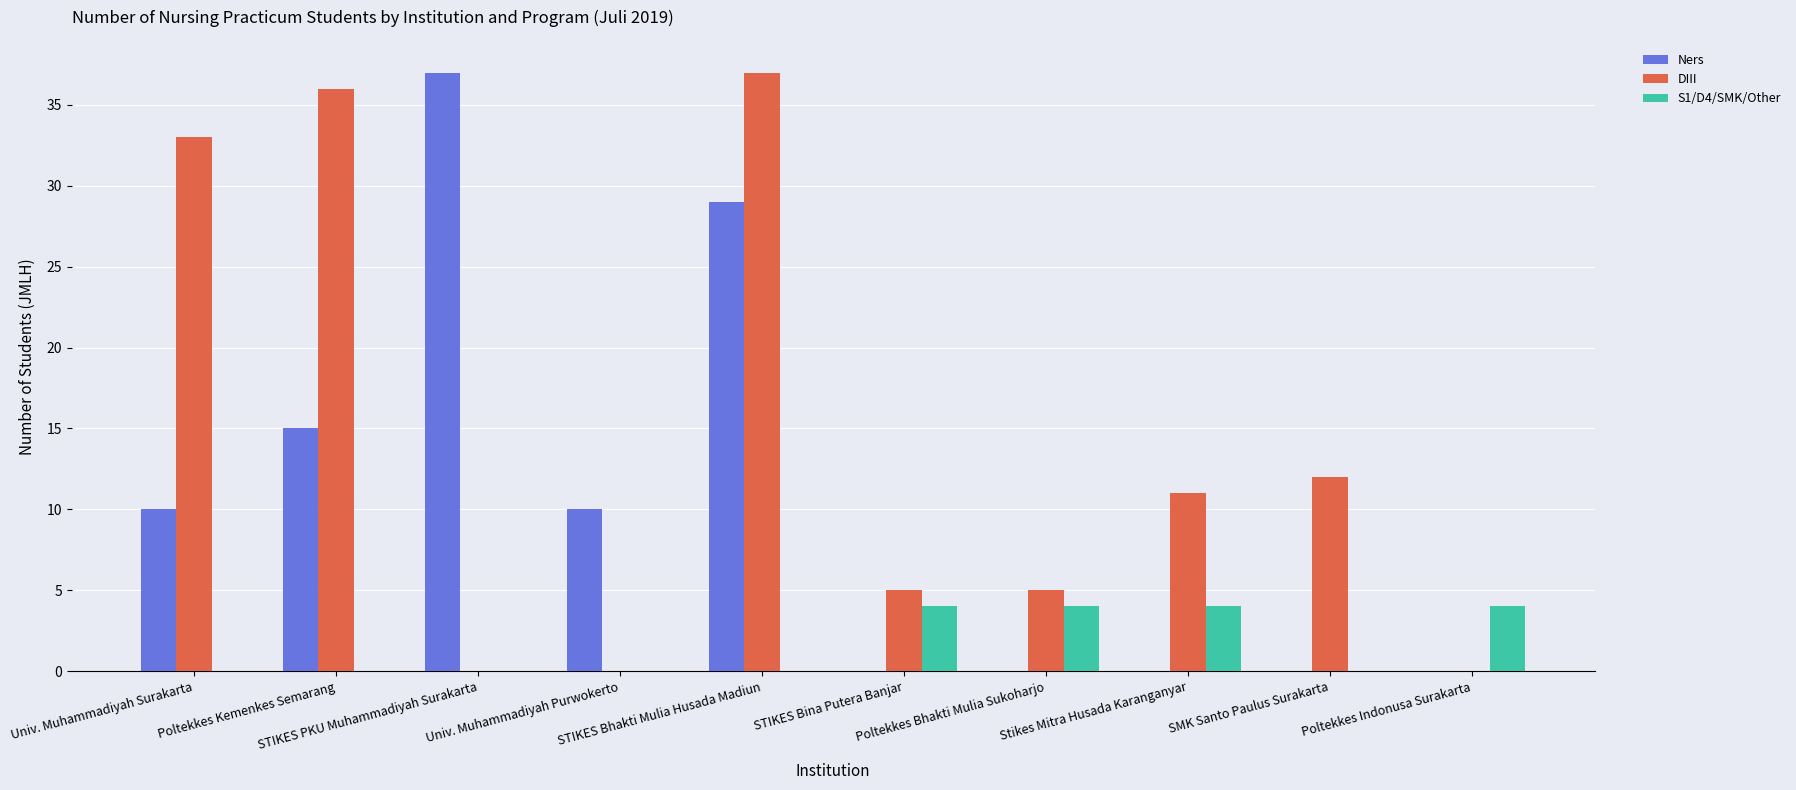

How many categories are shown in the chart?

10